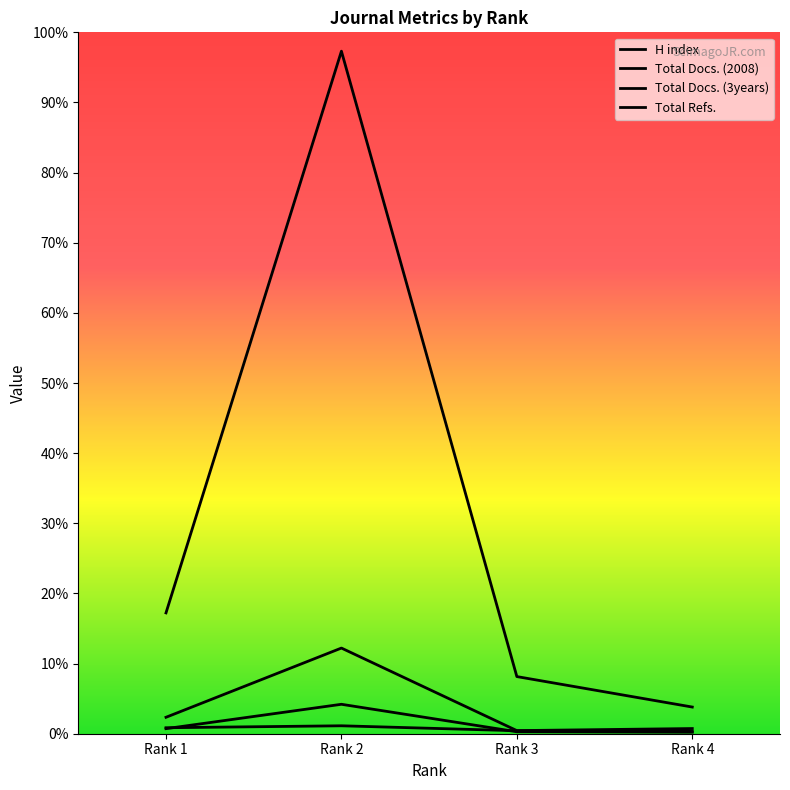

Reading left to right, what are all the values shown in this chart?

H index: 52	69	26	21
Total Docs. (2008): 44	256	17	13
Total Docs. (3years): 143	745	27	45
Total Refs.: 1051	5936	497	232